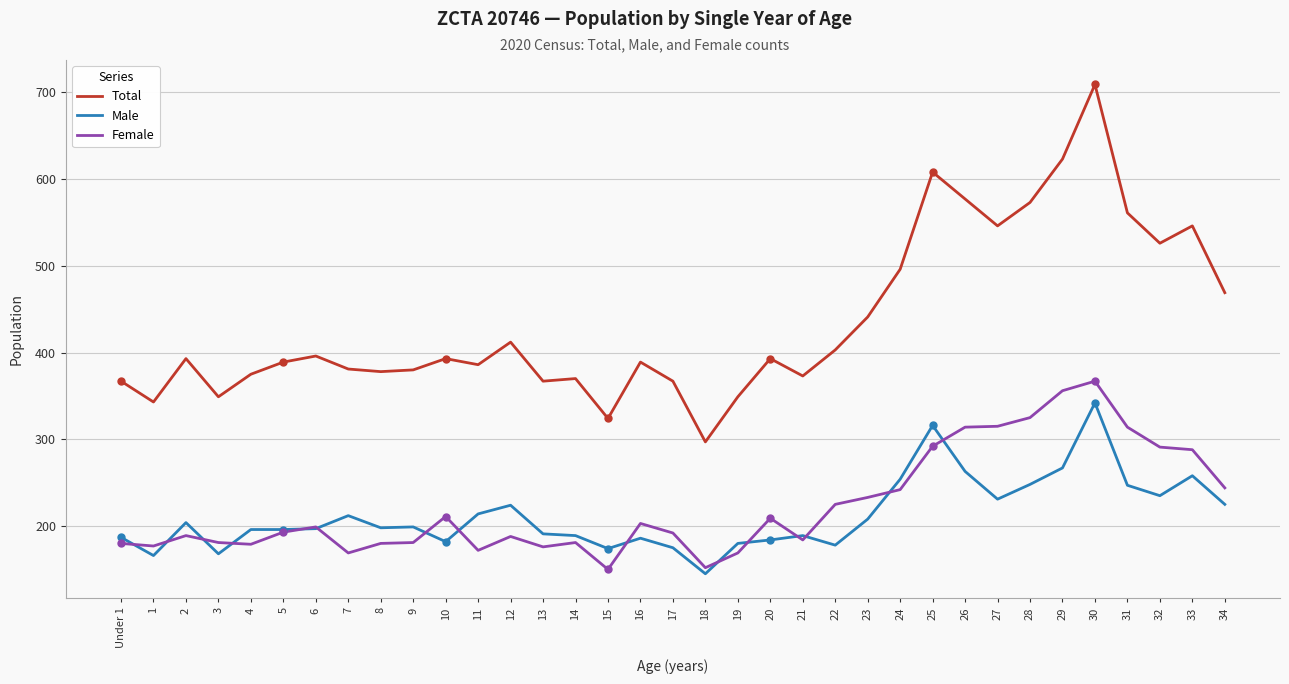

True or false: Male has a value of 199 at 9.

True